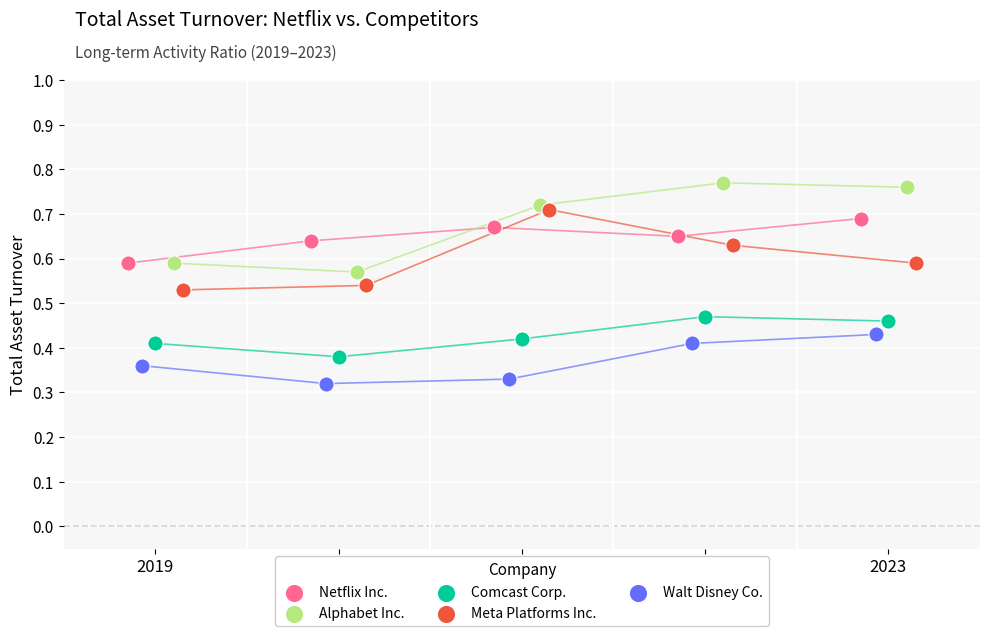

Which series has the widest spread of Y values?

Alphabet Inc.